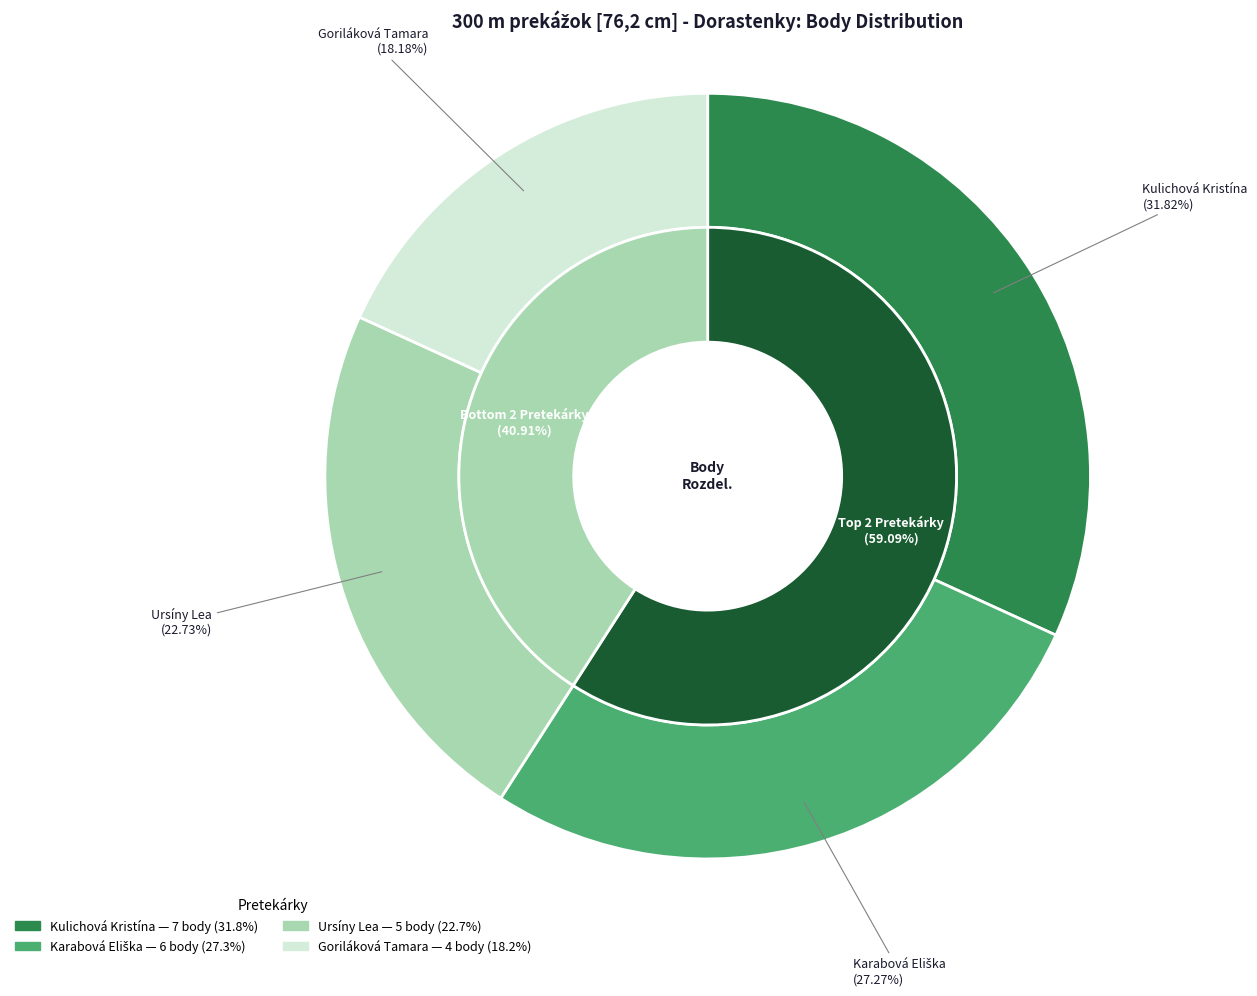

To the nearest percent, what portion does Kulichová Kristína represent?

32%